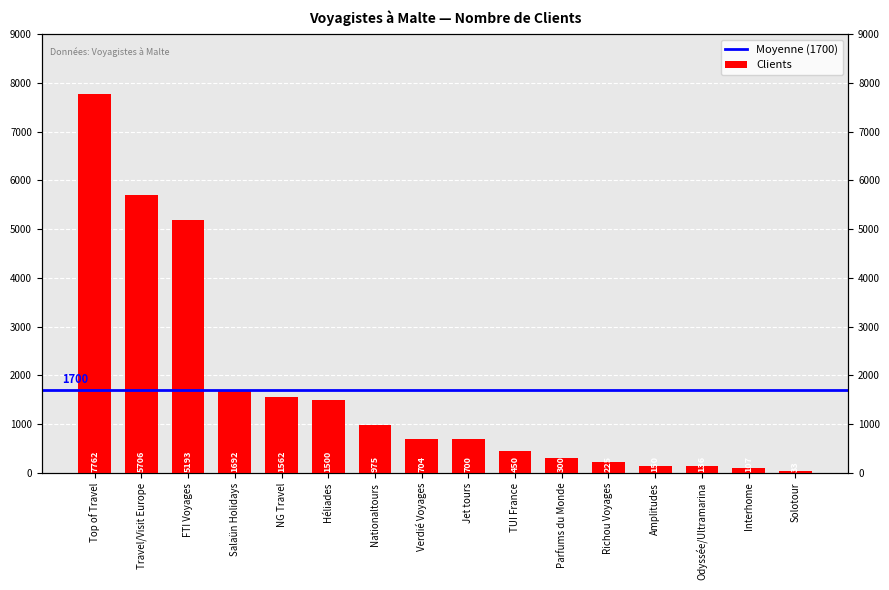

How many bars are there in total?

16